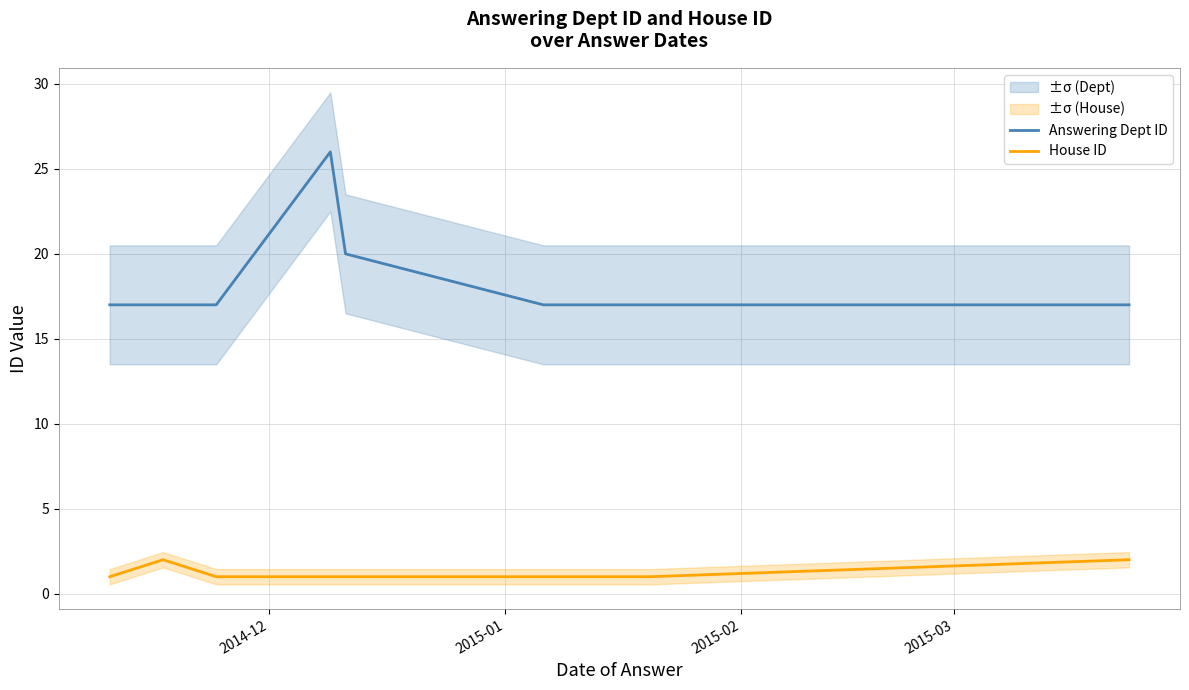

True or false: House ID and Answering Dept ID cross at least once.

False